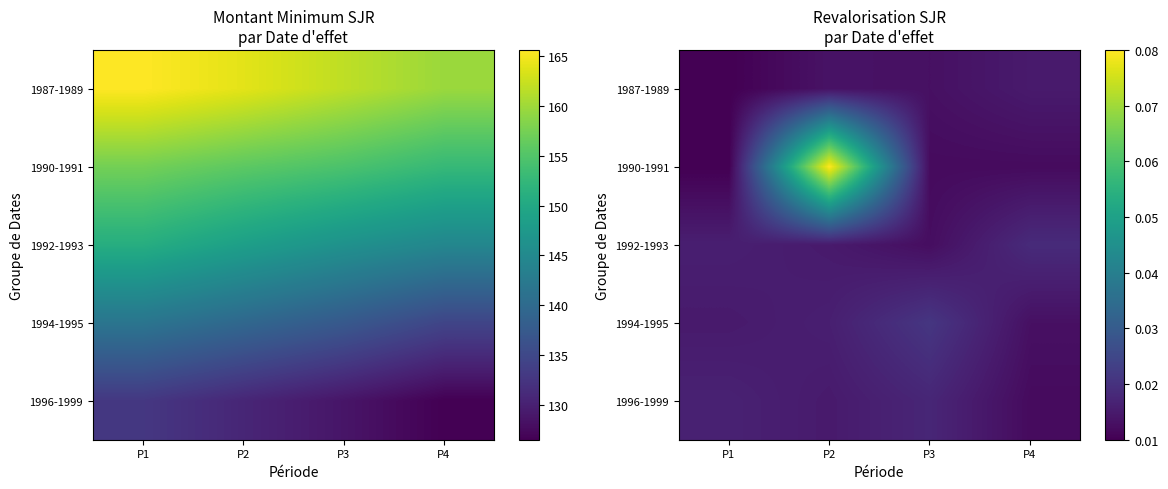

Which has a higher value, P3 or P1?

P3